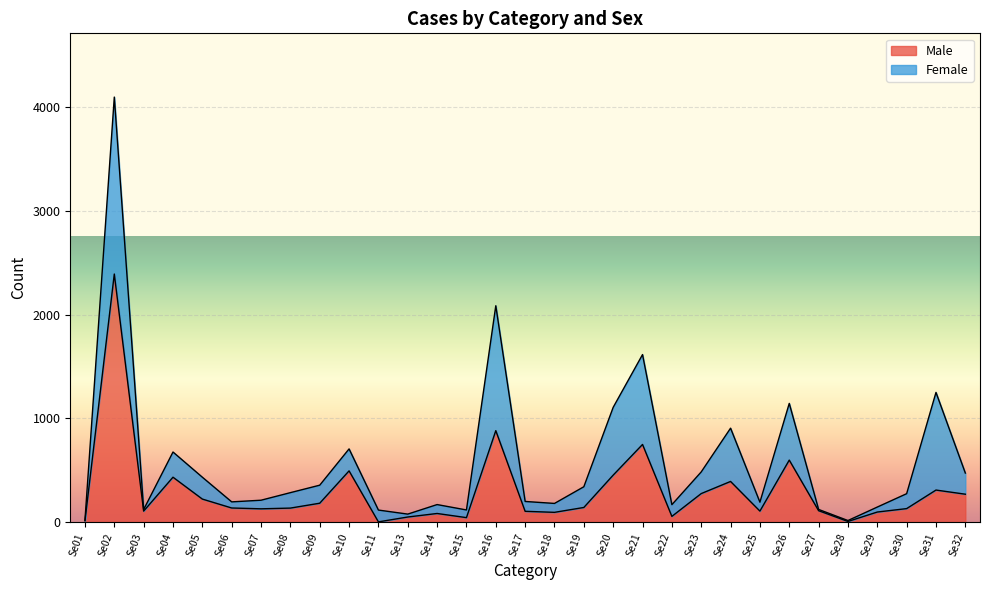

Approximately how many times larger is the value at Se30 compared to Se25?

1.2